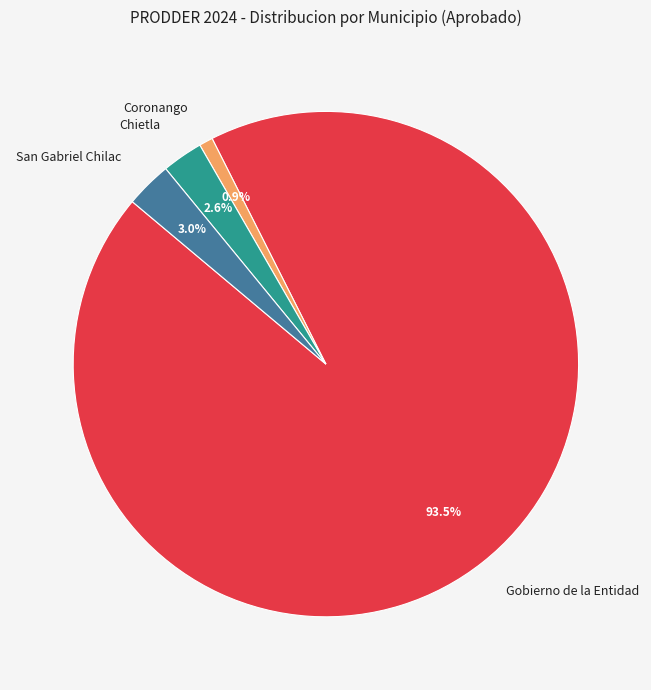

Do Gobierno de la Entidad and Chietla together represent more than half of the pie?

Yes